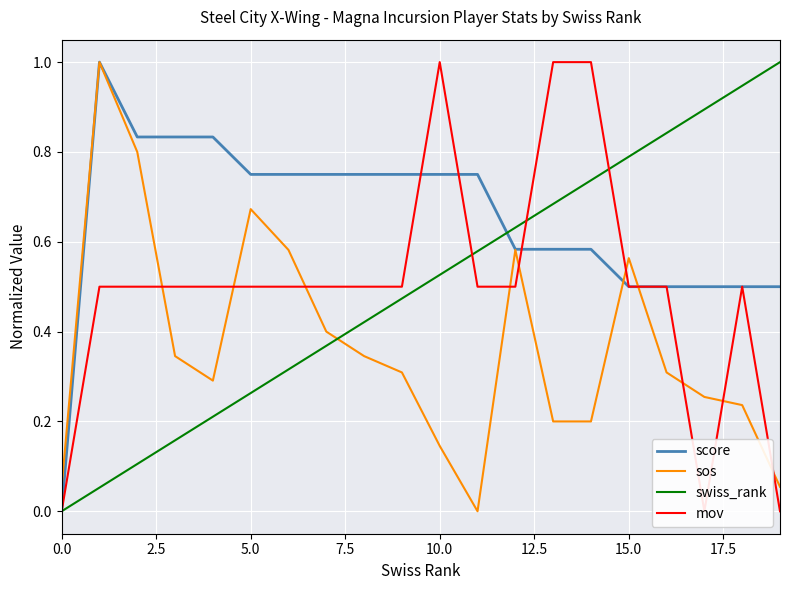

What is the highest value of the sos series?

1.0